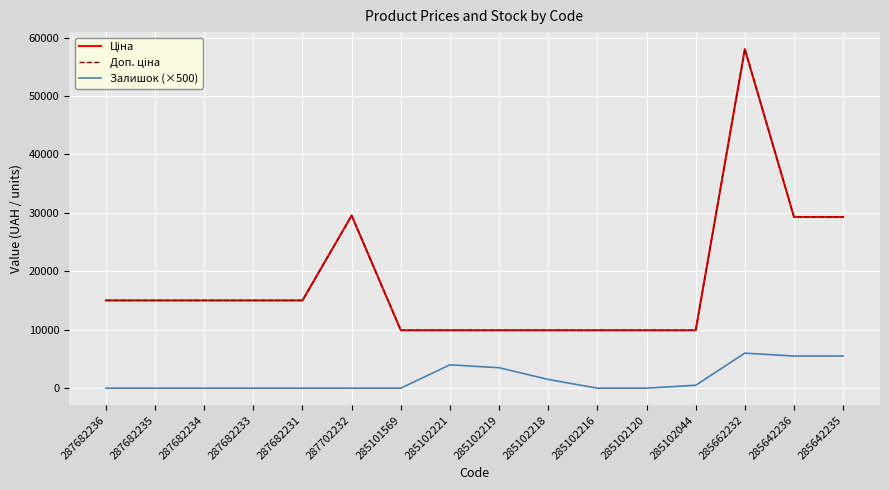

Reading left to right, transcribe all the data shown in this chart.

Ціна: 287682236=15019.2	287682235=15019.2	287682234=15019.2	287682233=15019.2	287682231=15019.2	287702232=29548.9	285101569=9908.5	285102221=9908.5	285102219=9908.5	285102218=9908.5	285102216=9908.5	285102120=9908.5	285102044=9908.5	285662232=58037.0	285642236=29294.9	285642235=29294.9
Доп. ціна: 287682236=15019.2	287682235=15019.2	287682234=15019.2	287682233=15019.2	287682231=15019.2	287702232=29548.9	285101569=9908.5	285102221=9908.5	285102219=9908.5	285102218=9908.5	285102216=9908.5	285102120=9908.5	285102044=9908.5	285662232=58037.0	285642236=29294.9	285642235=29294.9
Залишок (×500): 287682236=0.0	287682235=0.0	287682234=0.0	287682233=0.0	287682231=0.0	287702232=0.0	285101569=0.0	285102221=4000.0	285102219=3500.0	285102218=1500.0	285102216=0.0	285102120=0.0	285102044=500.0	285662232=6000.0	285642236=5500.0	285642235=5500.0